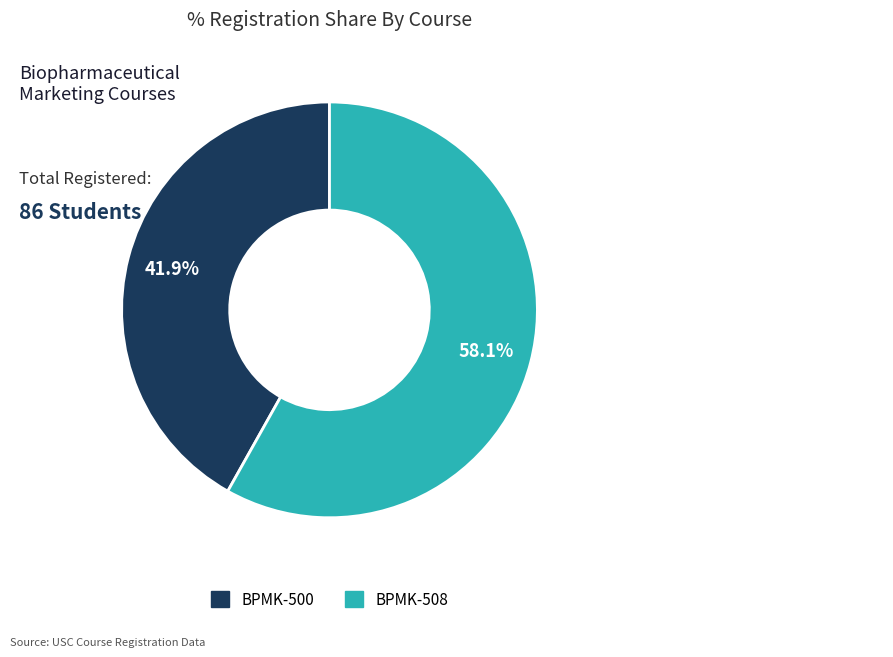

Between BPMK-500 and BPMK-508, which is larger?

BPMK-508